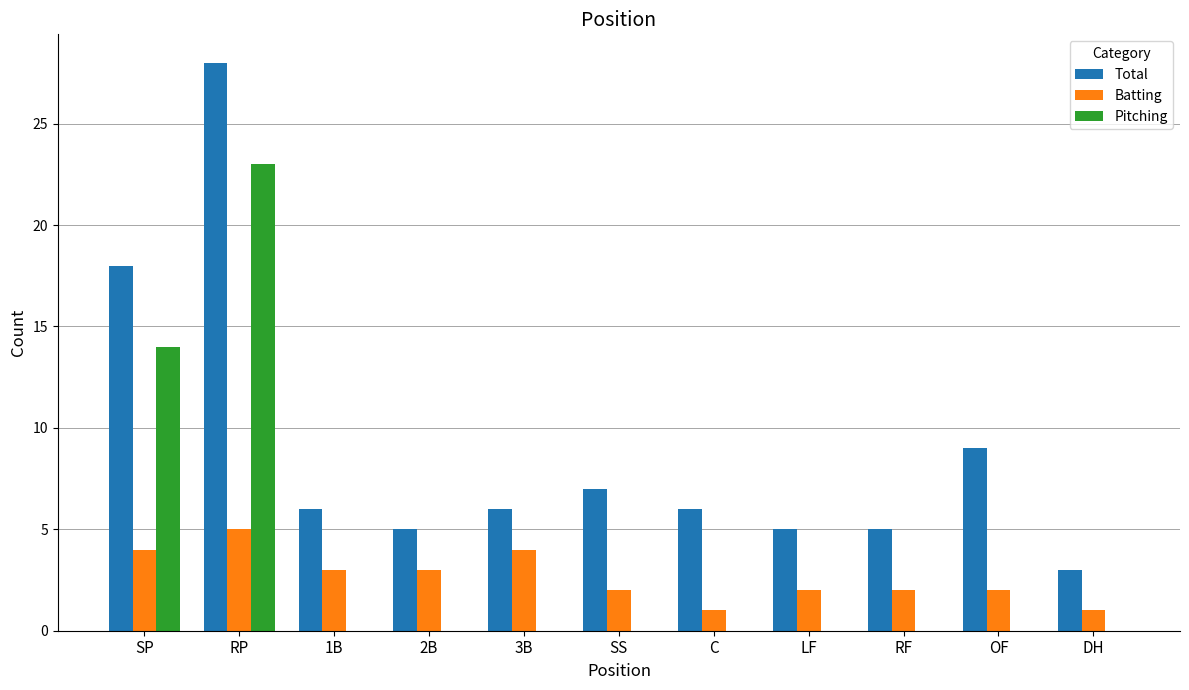

At which label does Pitching reach its peak?

RP